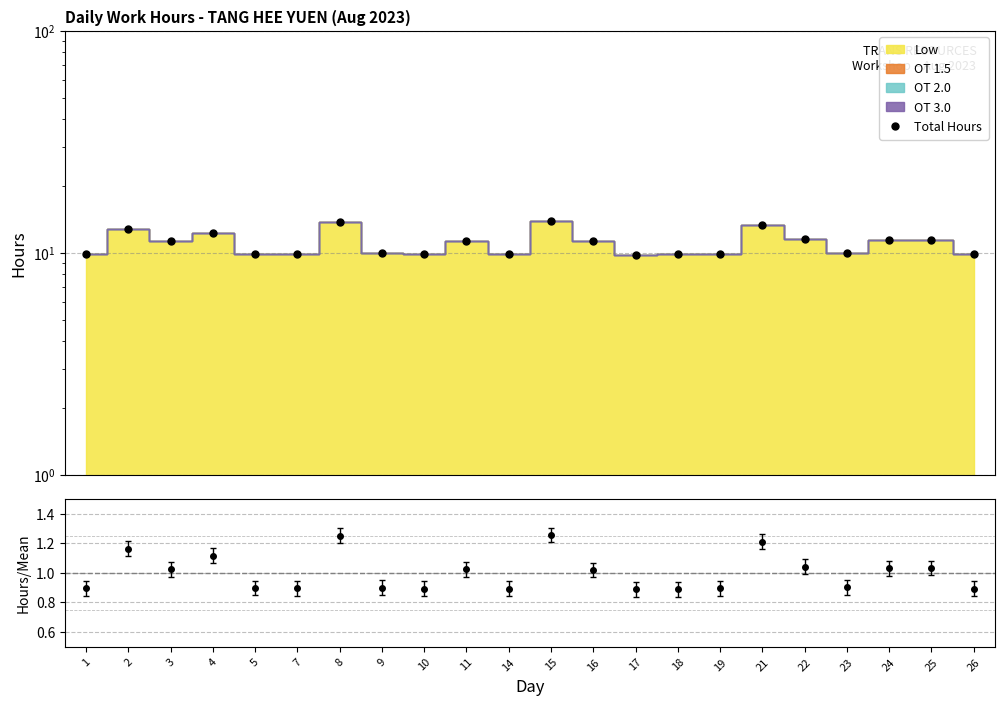

What is the average value?

11.1